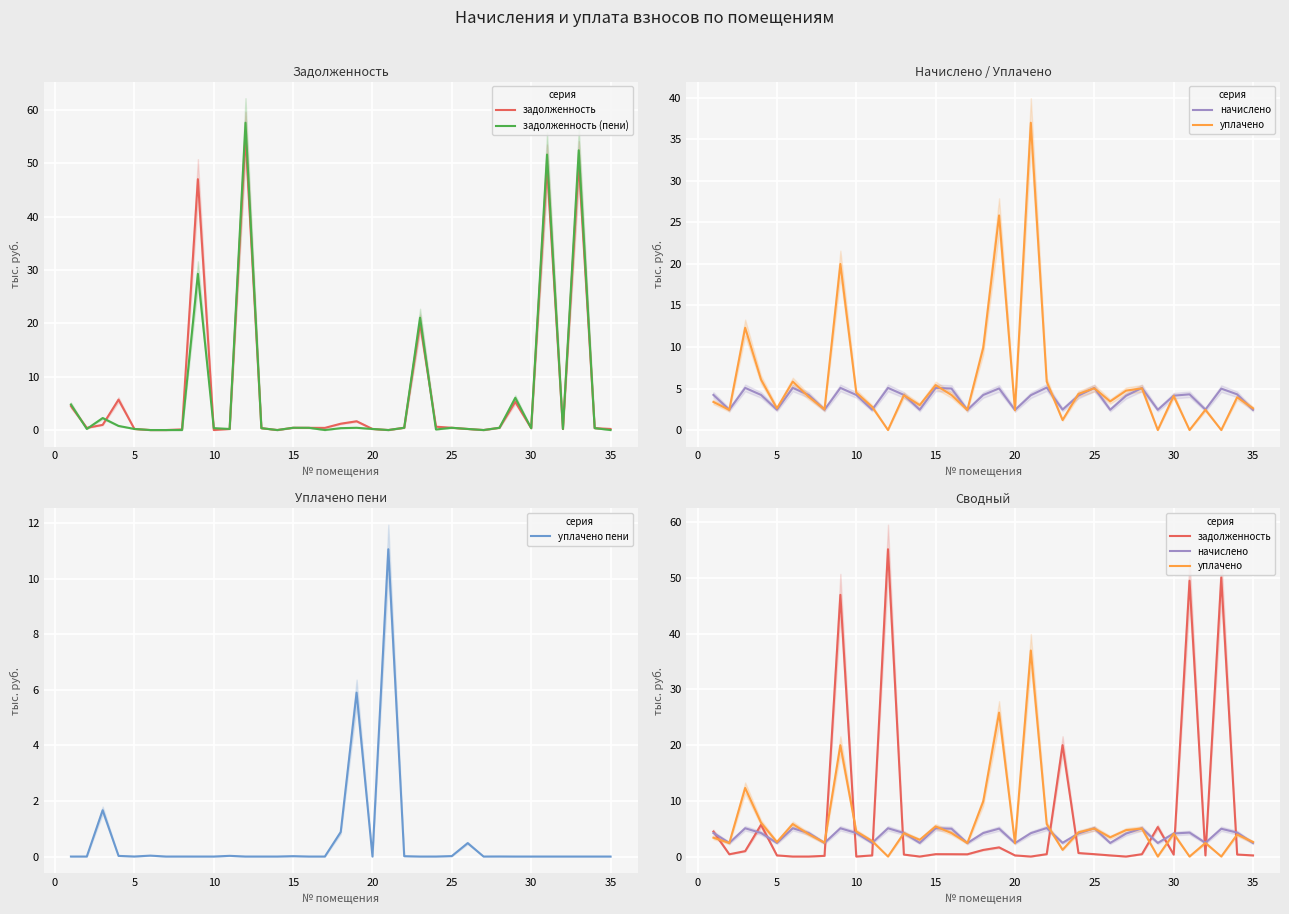

How many series are shown in this chart?

5